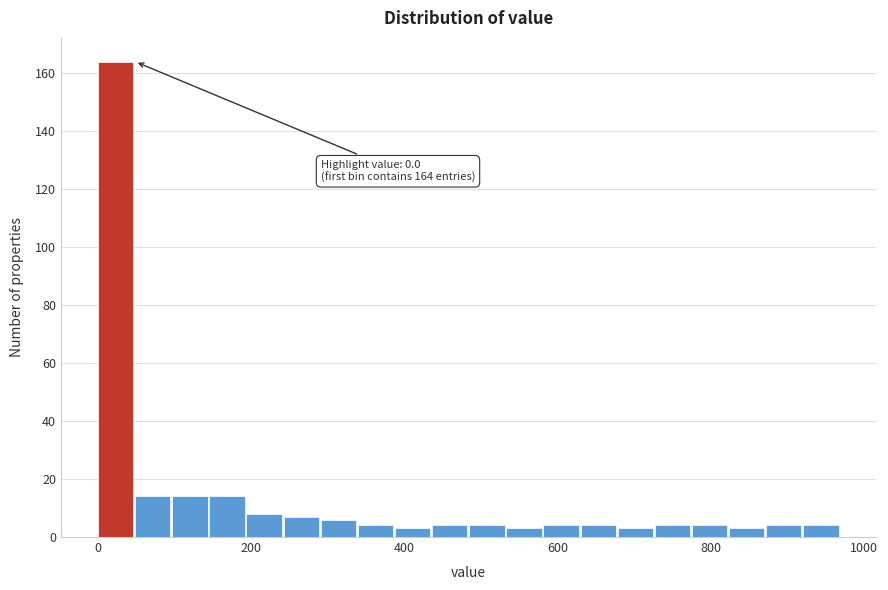

Read against the x-axis, roughly where is the centre of the tallest bar?

20